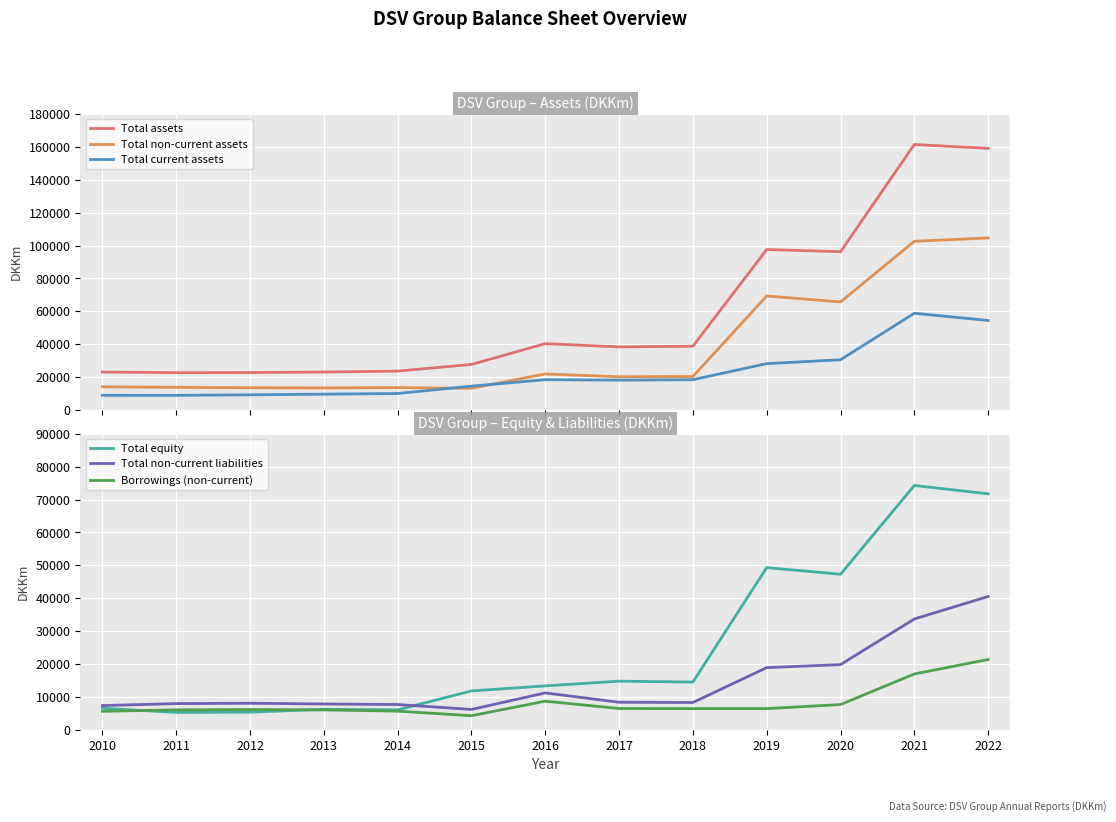

Rank the series by their maximum value, from lowest to highest.

Borrowings (non-current), Total non-current liabilities, Total current assets, Total equity, Total non-current assets, Total assets